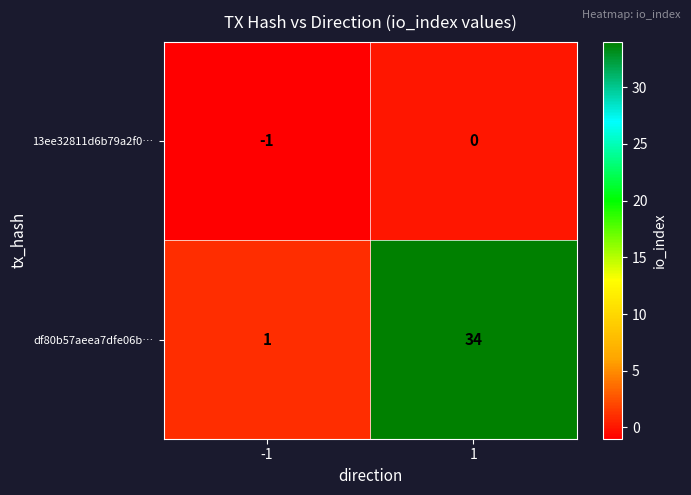

List the series in order of their peak value, highest first.

df80b57aeea7dfe06b…, 13ee32811d6b79a2f0…